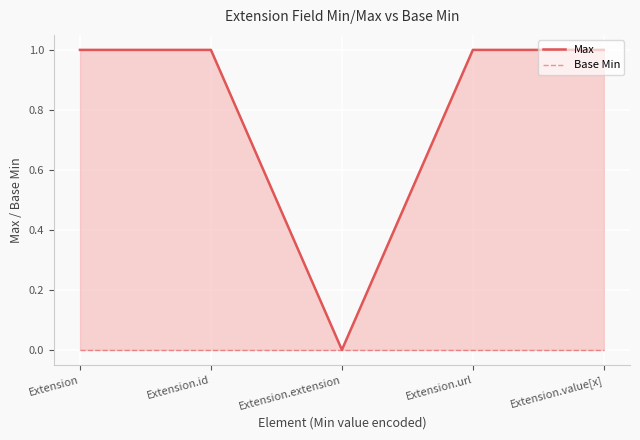

True or false: Max and Base Min intersect in this chart.

False